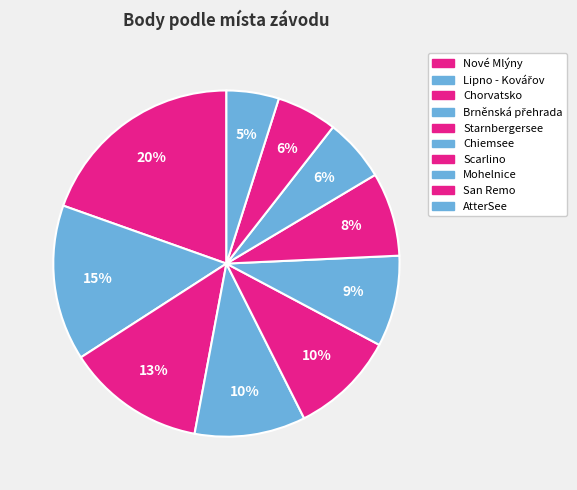

Is there a majority slice in this chart?

No